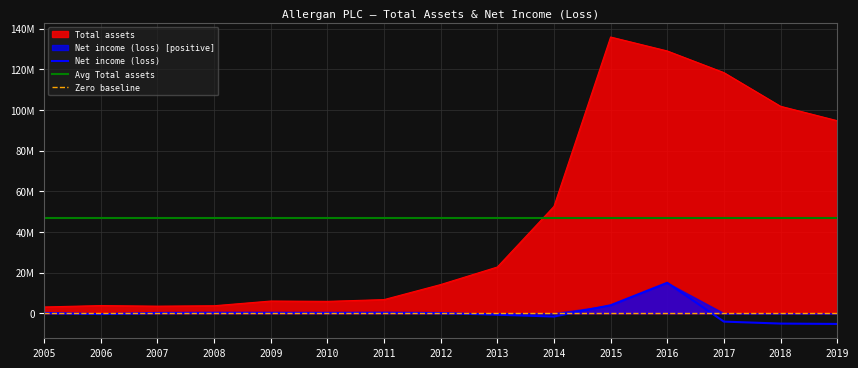

What is the spread (max minus min) of values at 2008?

3439508